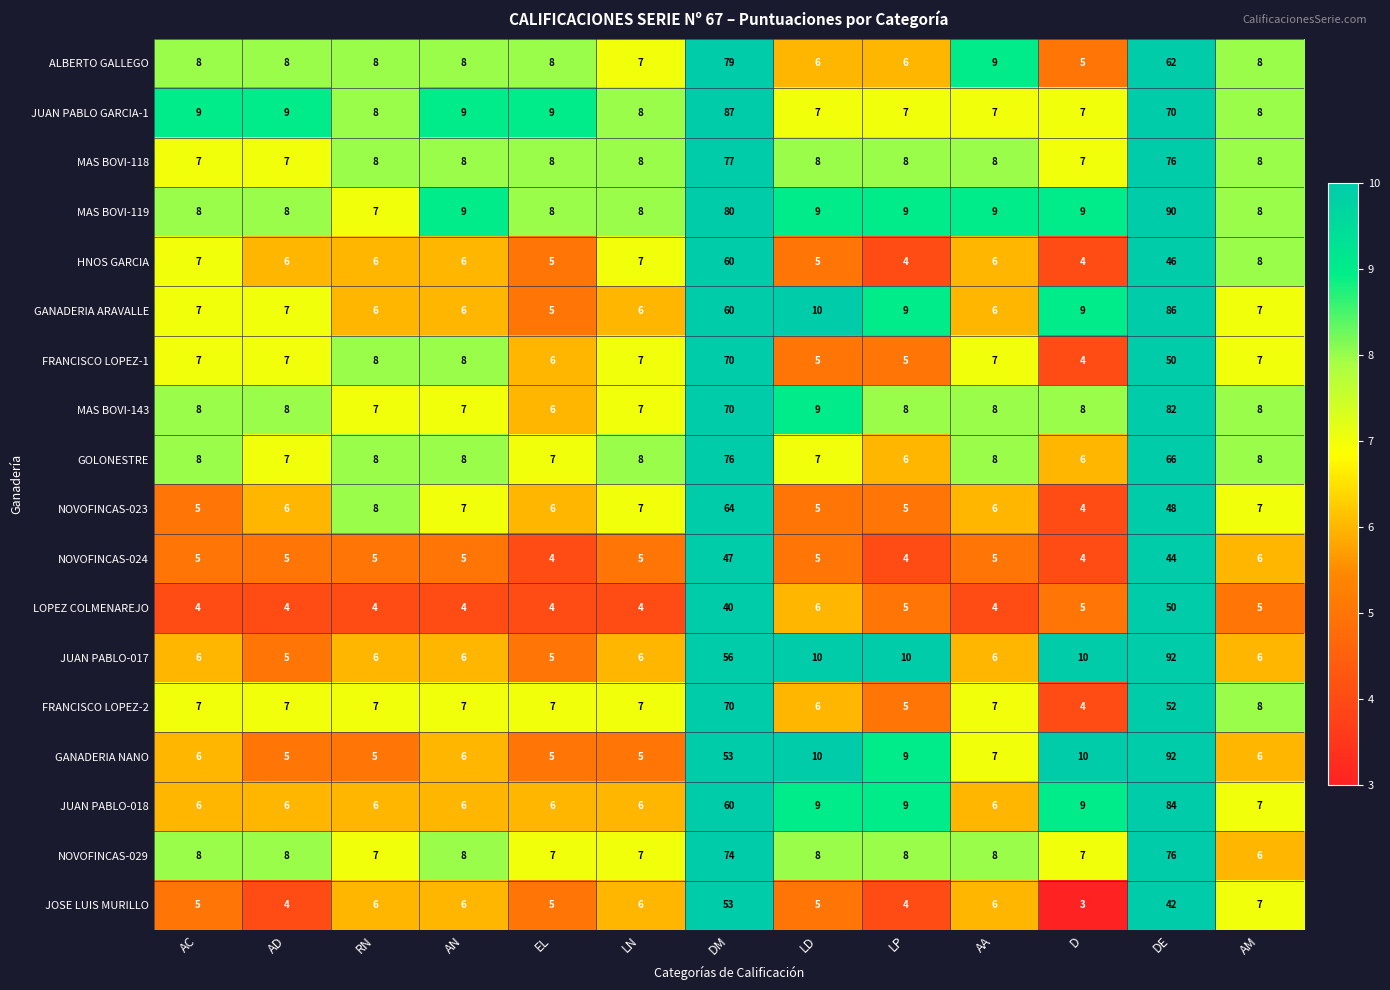

The value of NOVOFINCAS-023 at AN is 3. True or false?

False